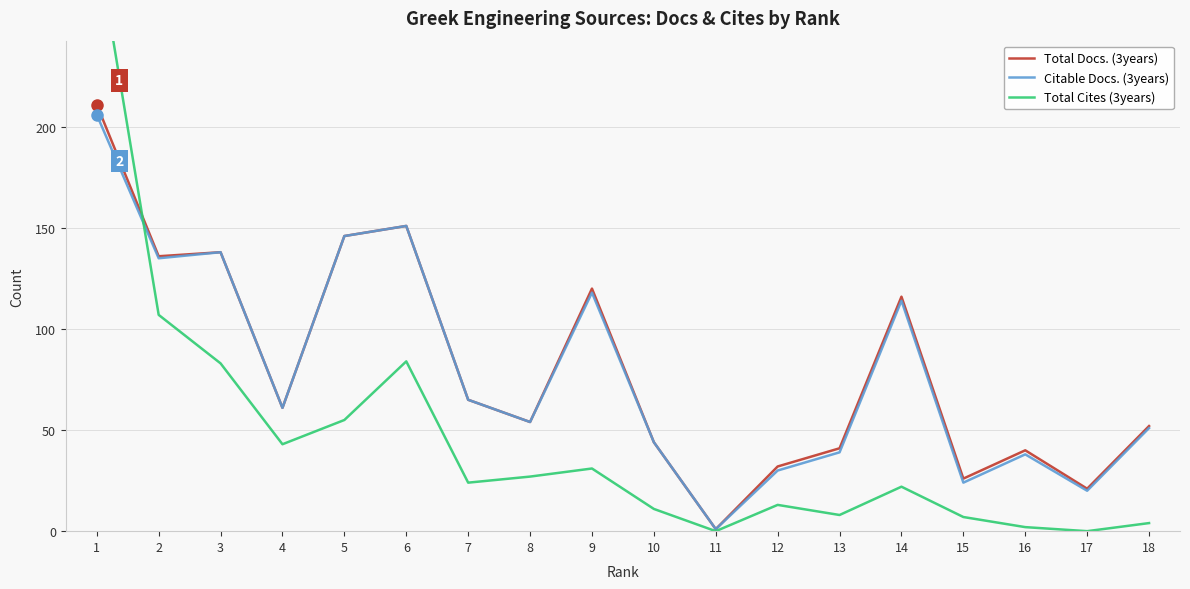

True or false: Total Cites (3years) has a value of 95 at 5.

False